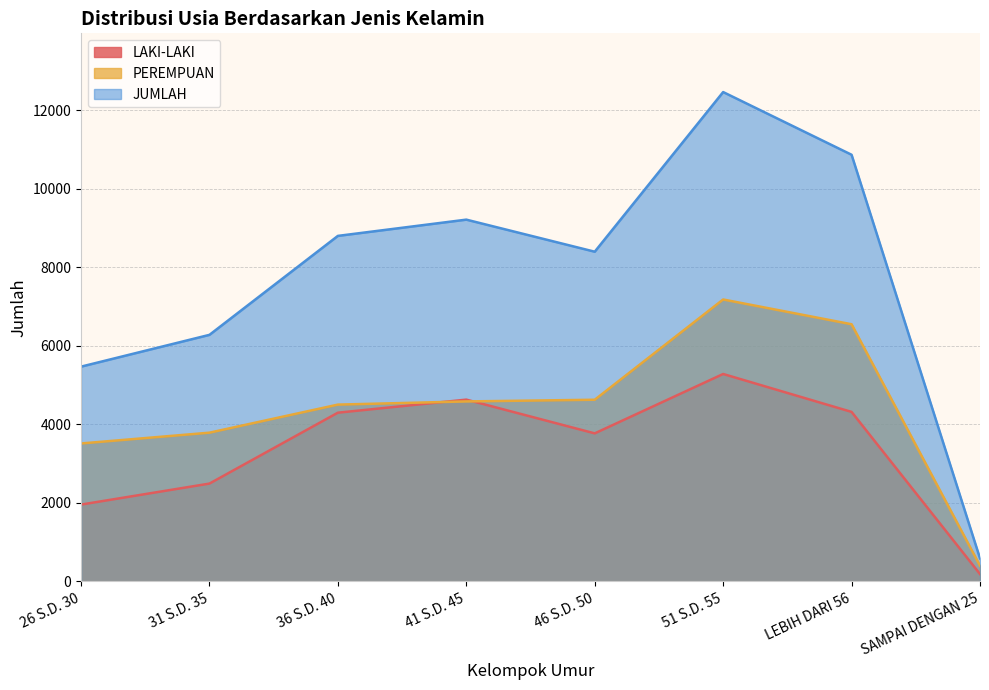

How many intersections are there between PEREMPUAN and LAKI-LAKI?

2